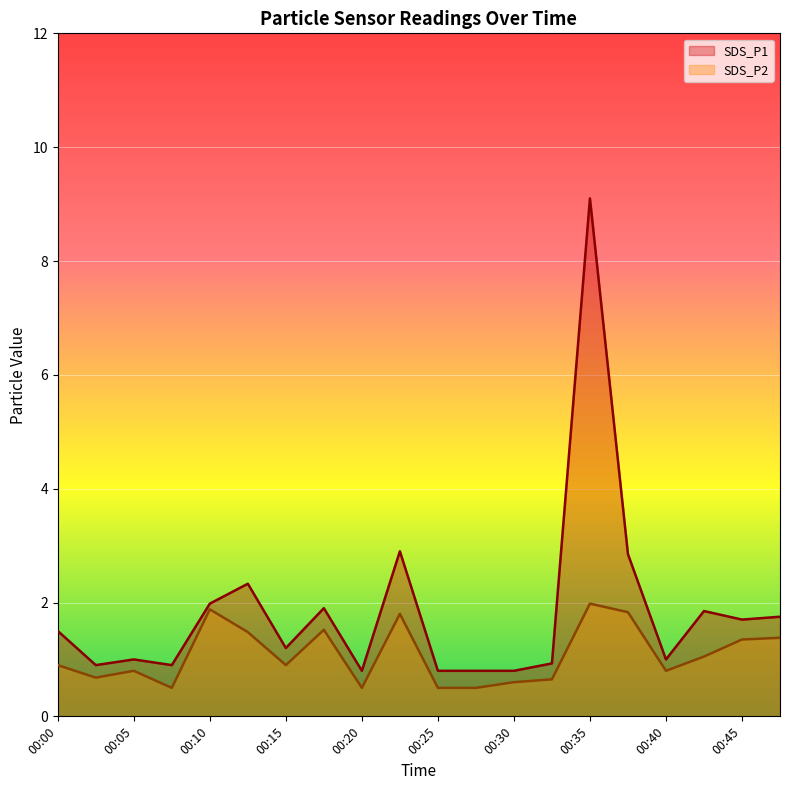

The SDS_P1 series shows 0.9 at 00:03. True or false?

True